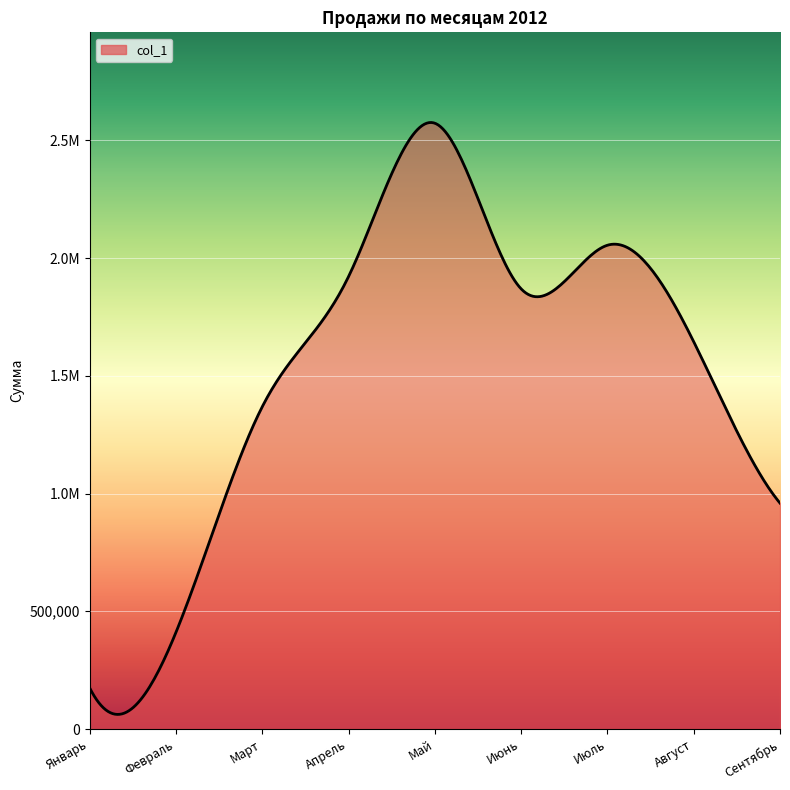

What is the label of the 7th point from the left?

Июль